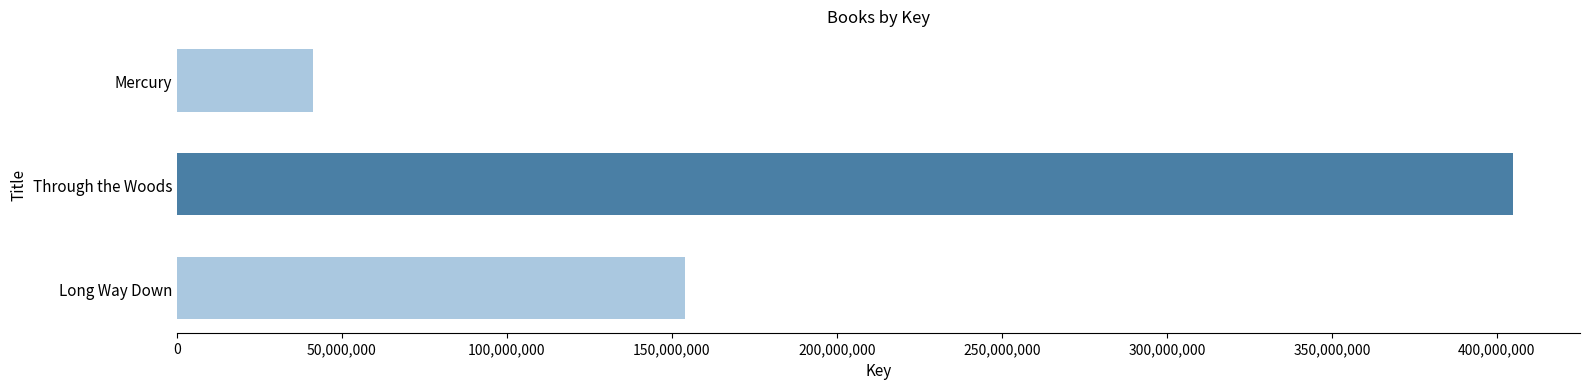

How many series are shown in this chart?

1